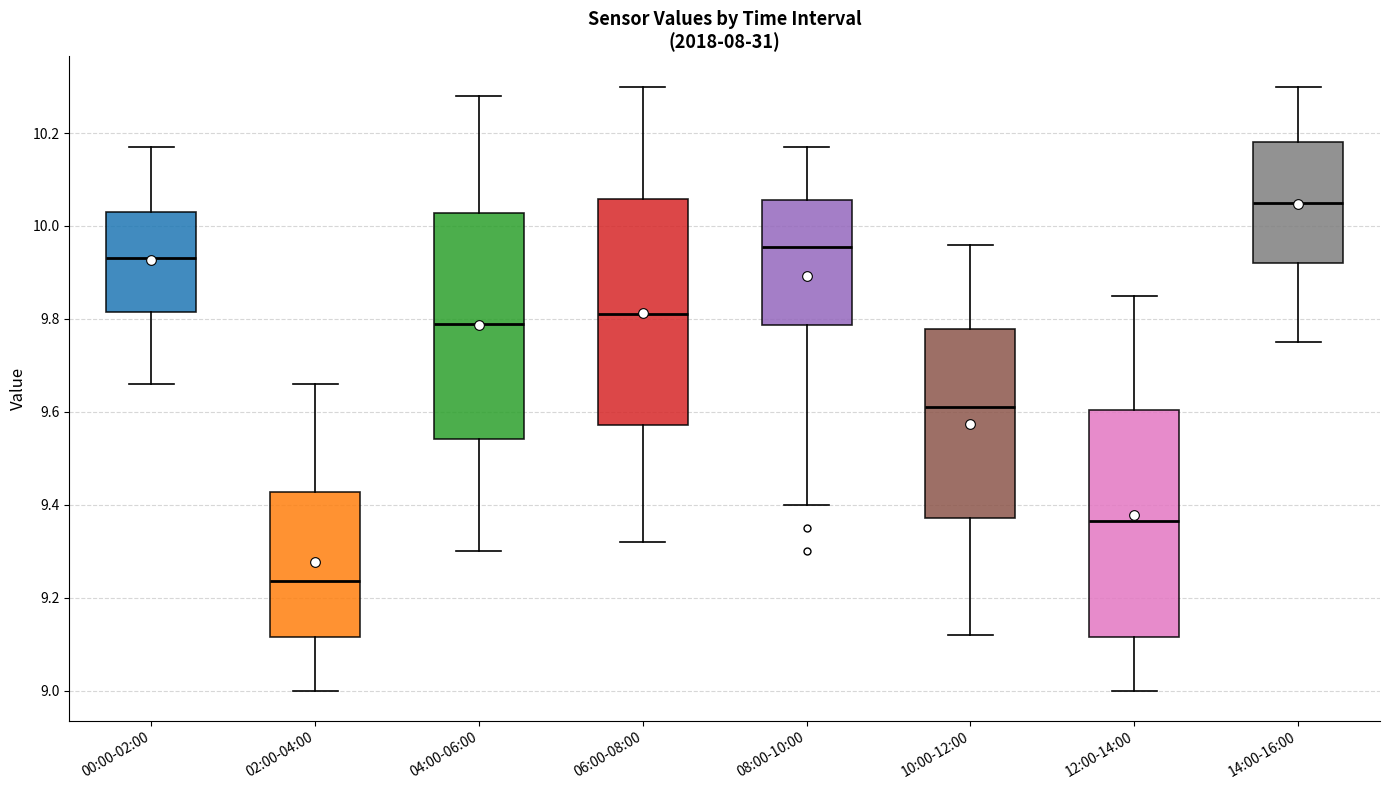

Which box's median line is the highest?

14:00-16:00